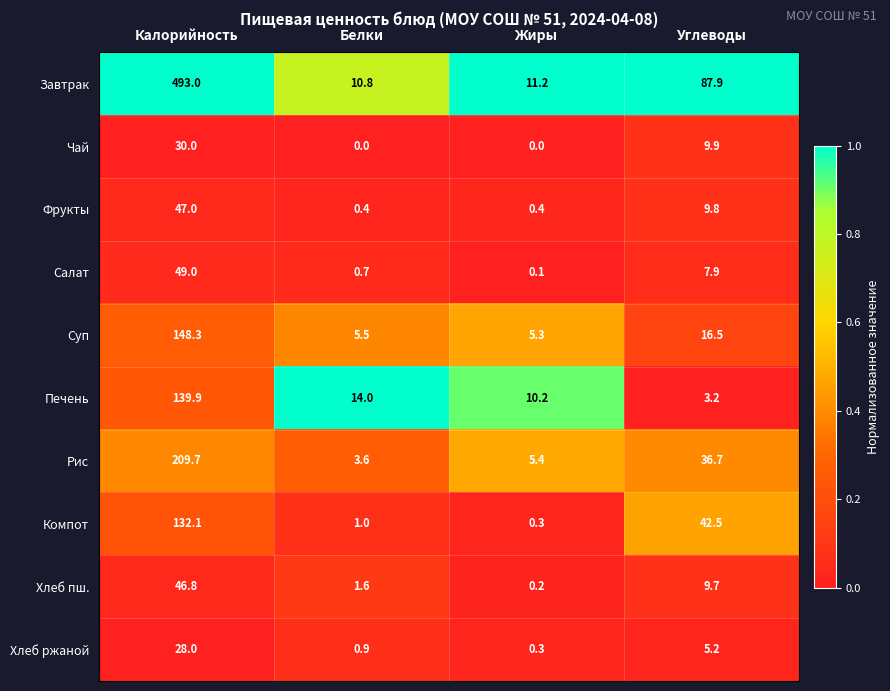

What is the sum of all Печень values?

167.3